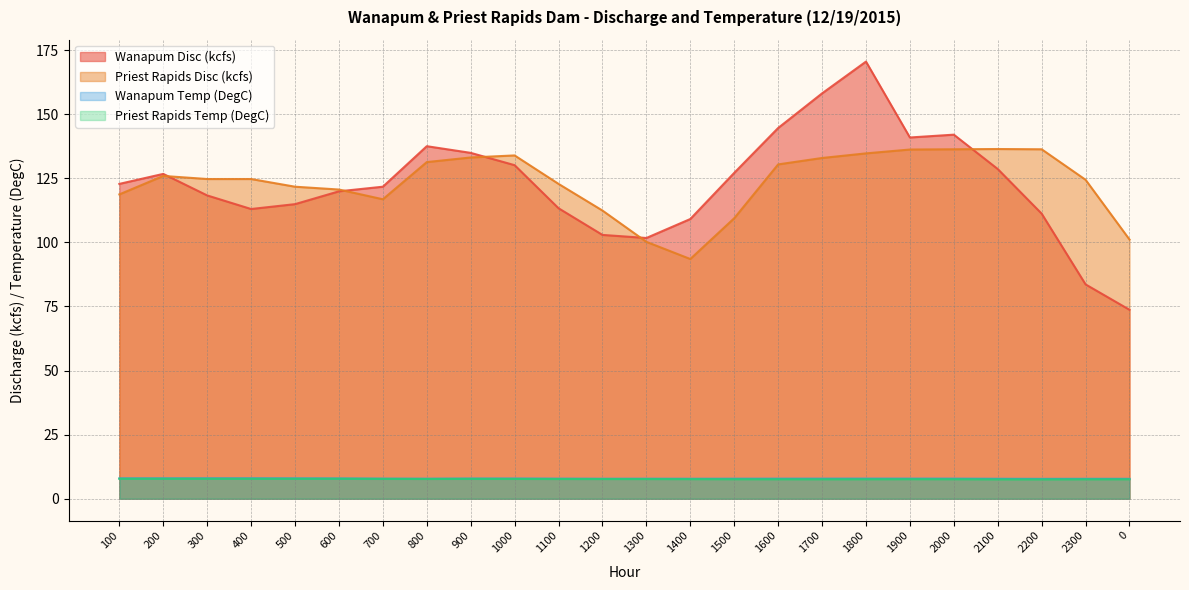

What is the maximum value shown in the chart?

170.5